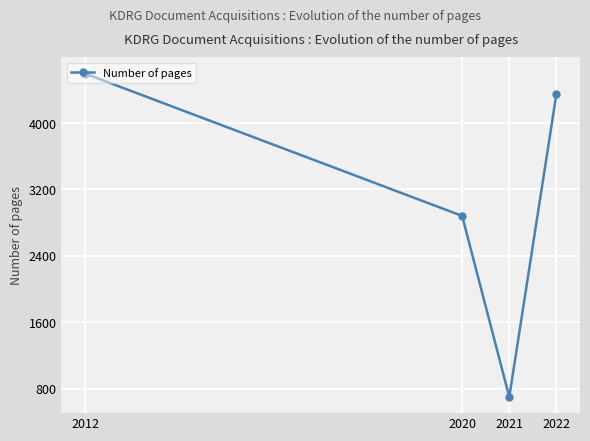

What is the sum of all values?

12530